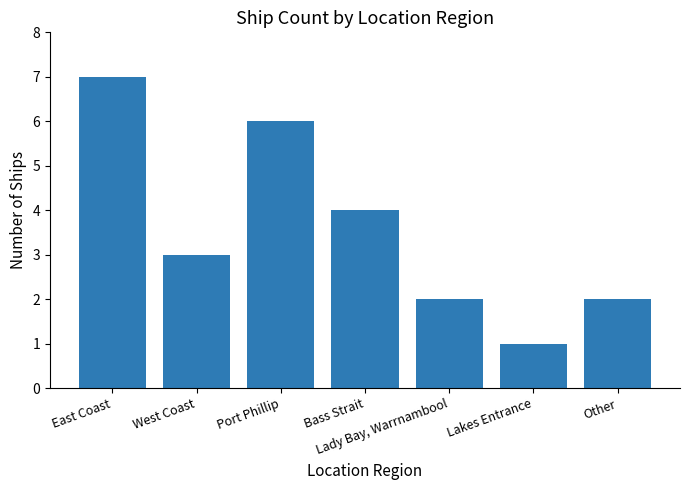

Reading left to right, transcribe all the data shown in this chart.

7	3	6	4	2	1	2